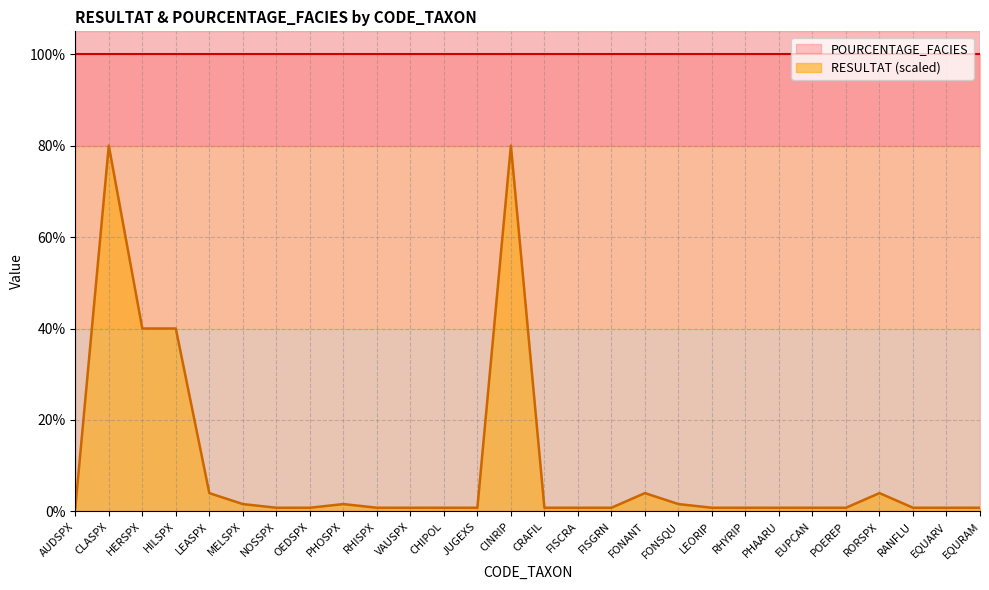

What is the difference between the second highest and minimum values?

79.2